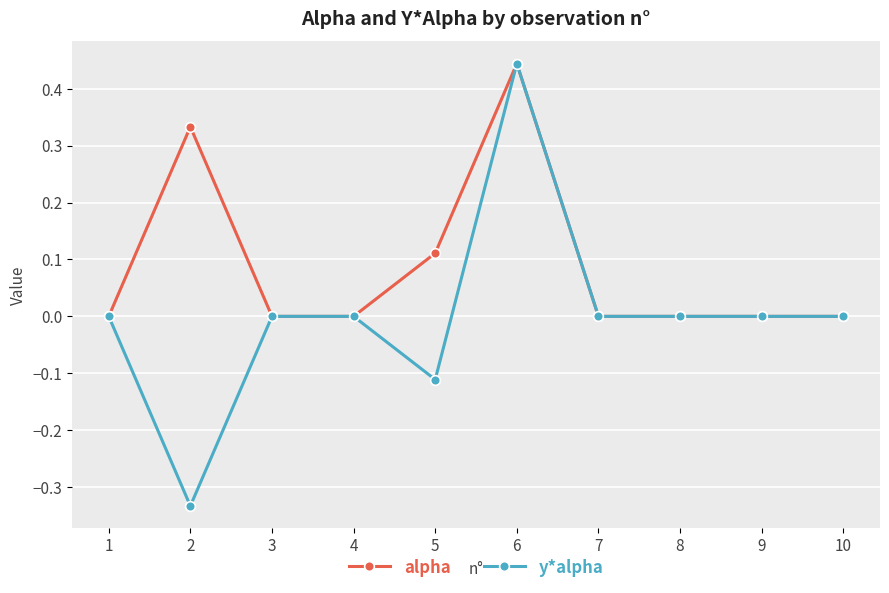

Which series has the largest range (max minus min)?

y*alpha